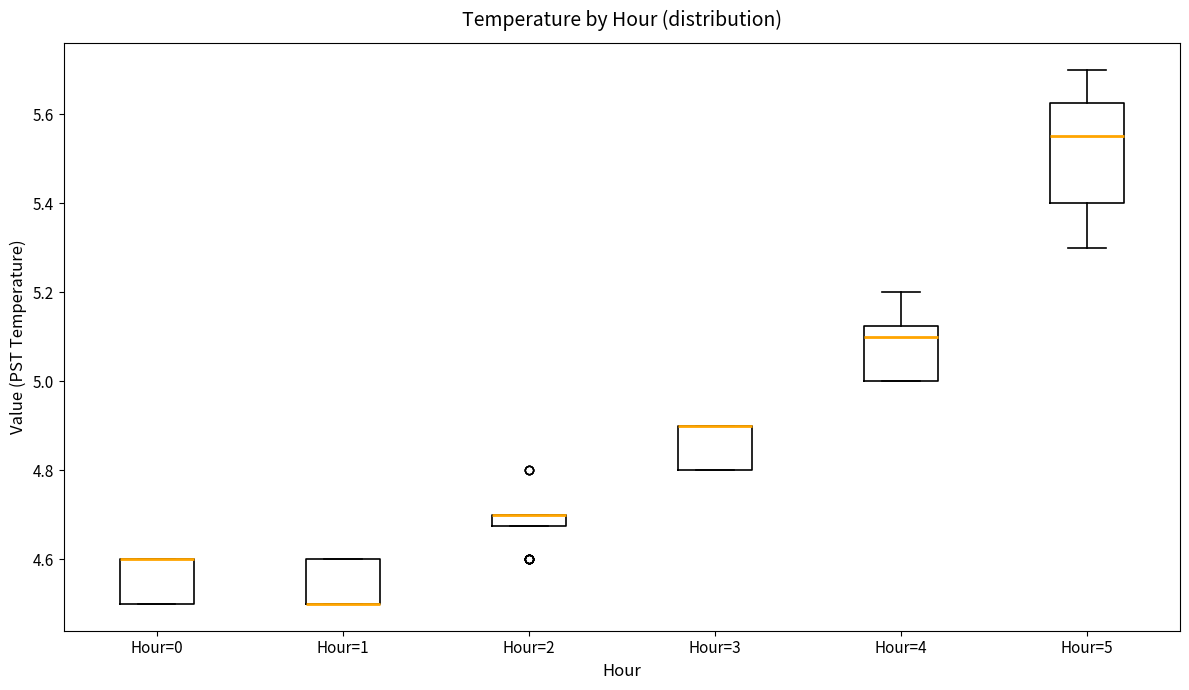

Which box is the tallest, from its lower edge to its upper edge?

Hour=5